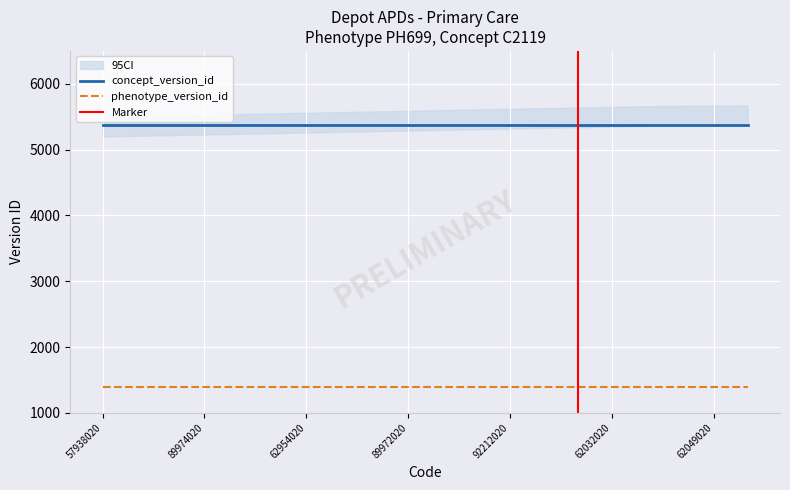

True or false: concept_version_id and phenotype_version_id cross at least once.

False